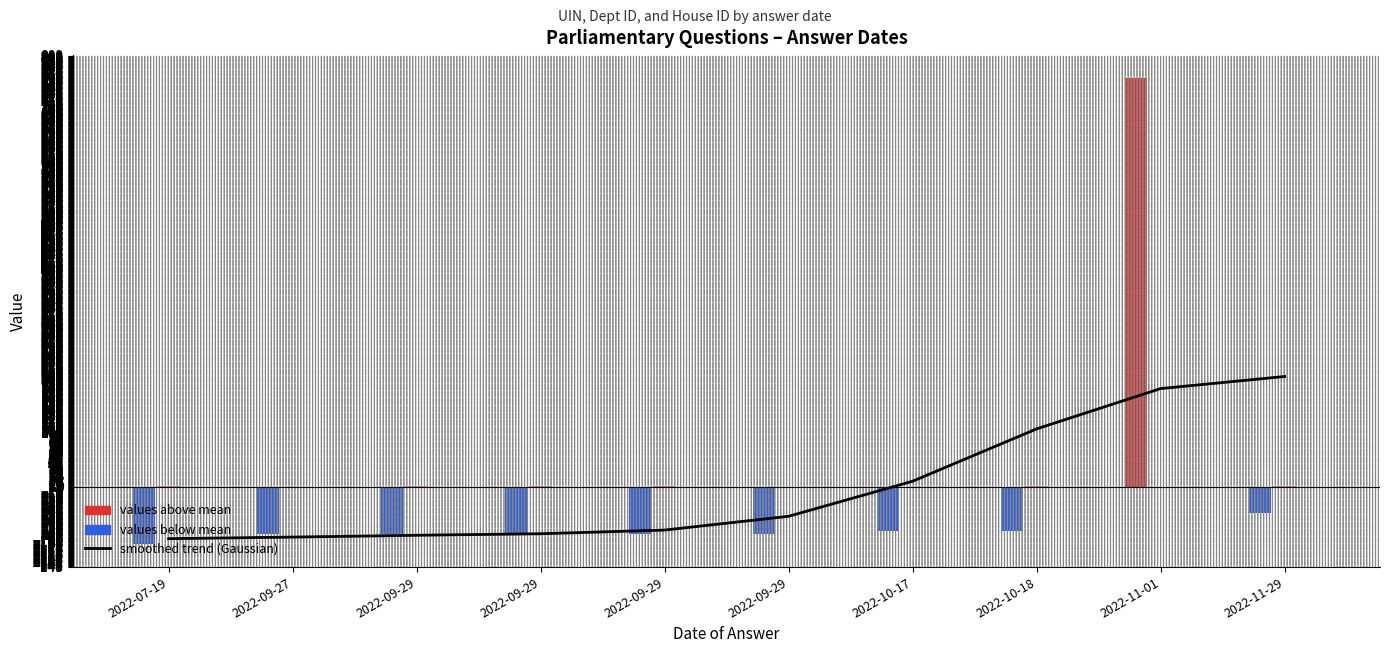

Which category has the lowest value across all series?

2022-07-19